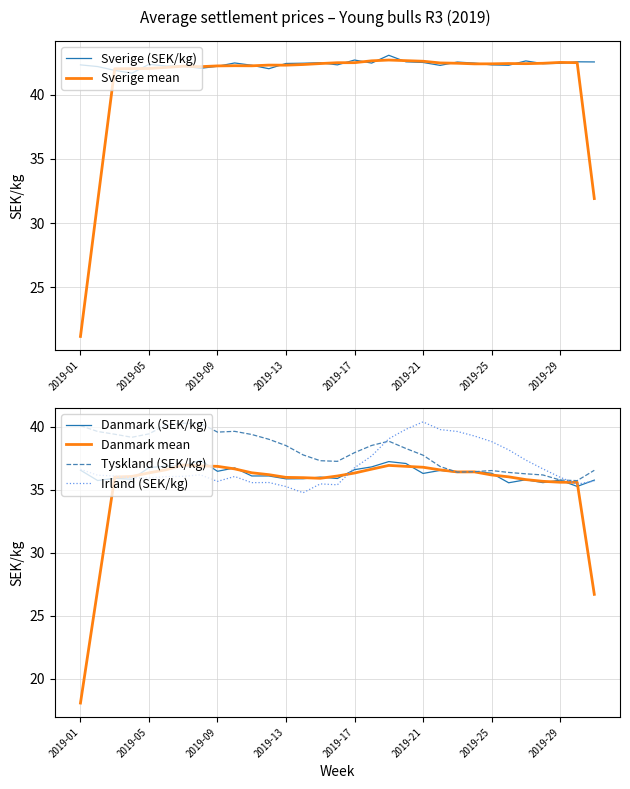

Which category has the lowest value across all series?

2019-01